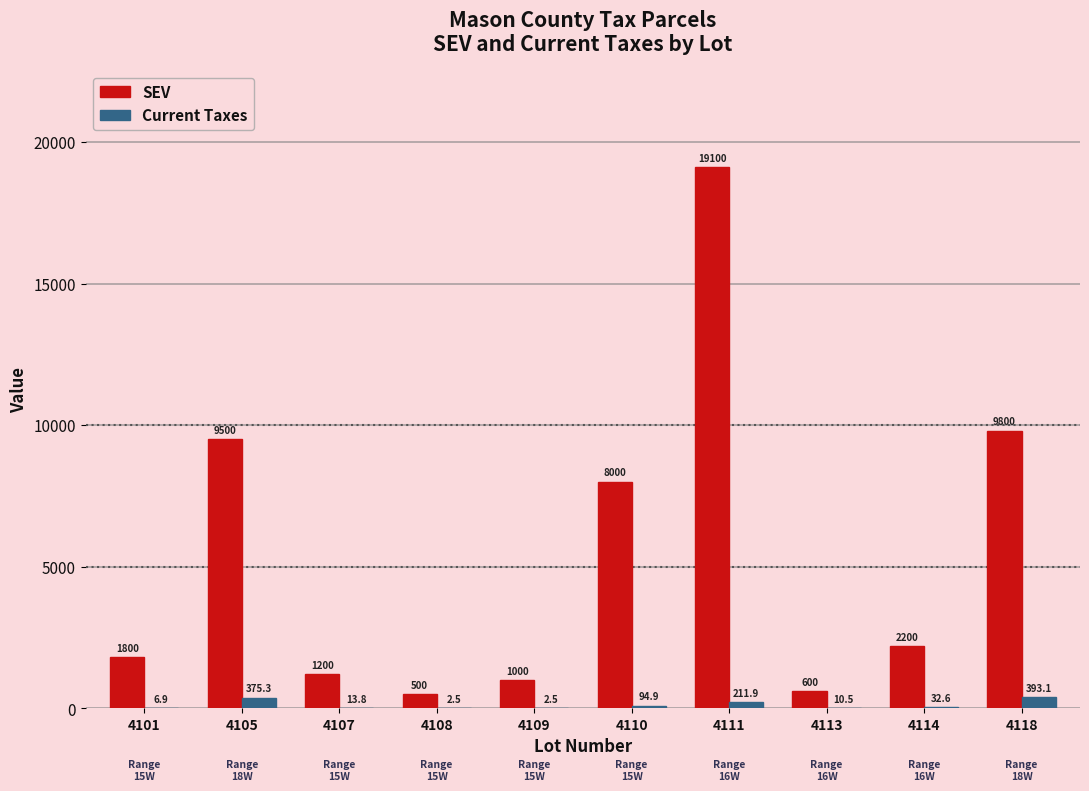

Is the value of SEV at 4110 greater than the value of Current Taxes at 4114?

Yes